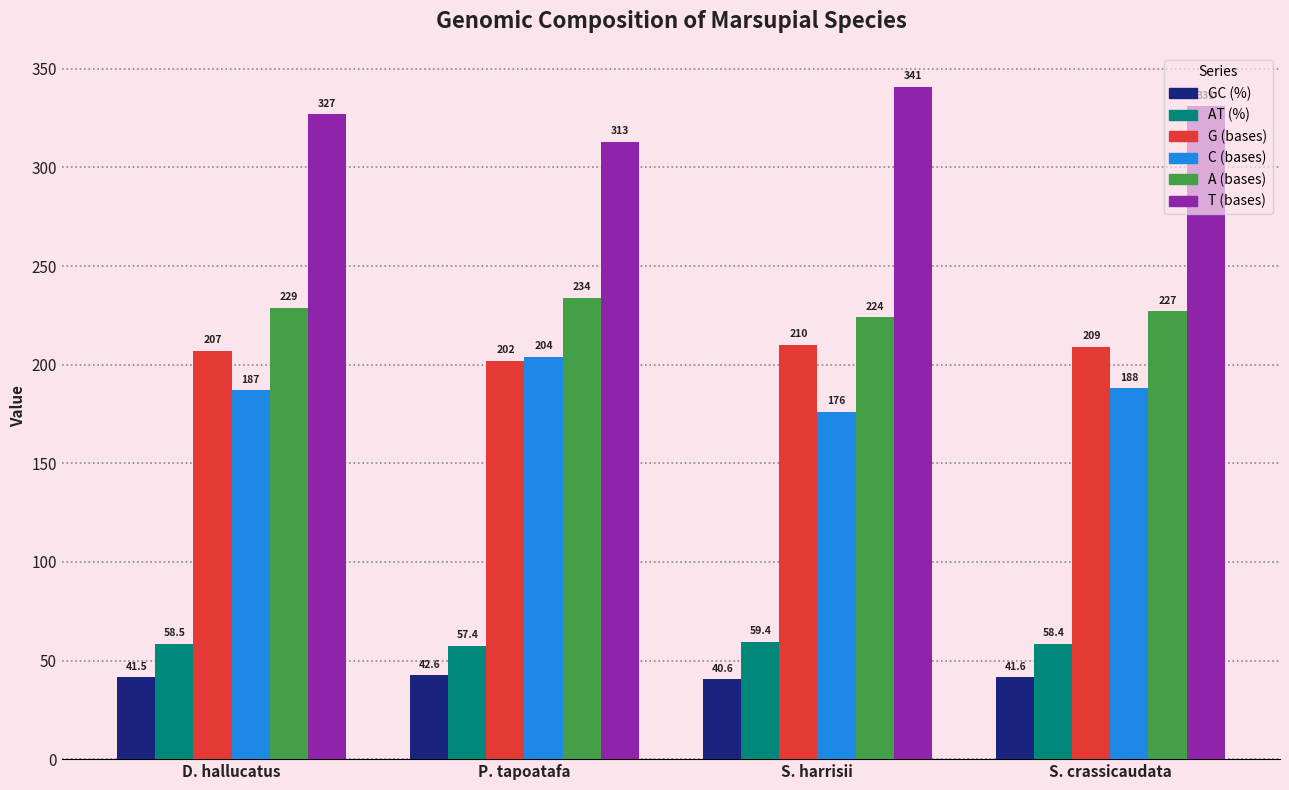

What is the value of the A (bases) bar at the 3rd from the left?

224.0